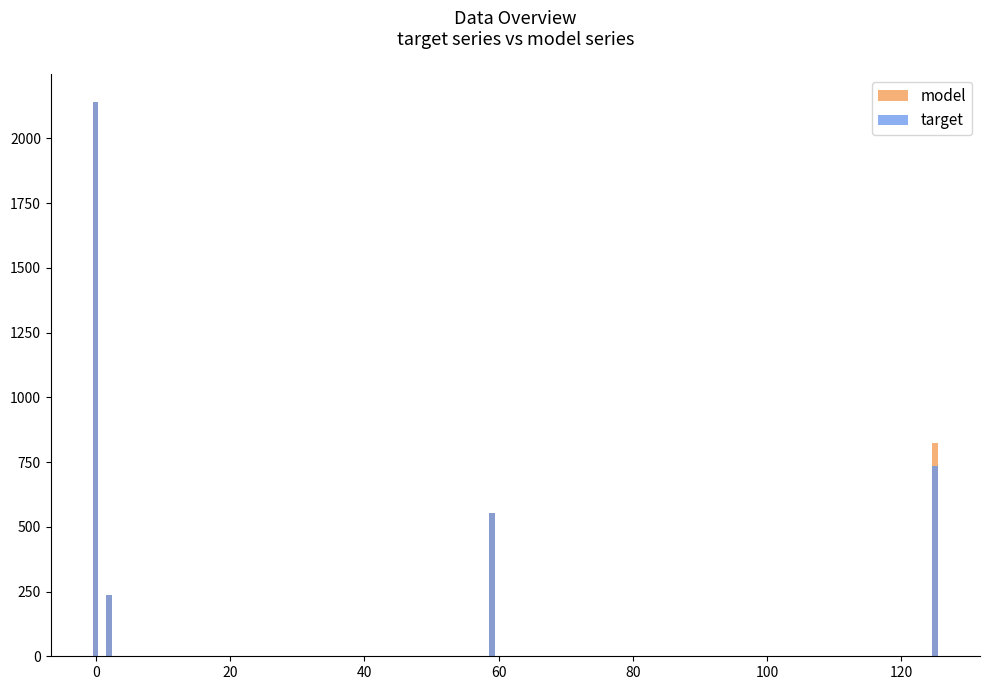

List the series in order of their overall mean, highest first.

model, target